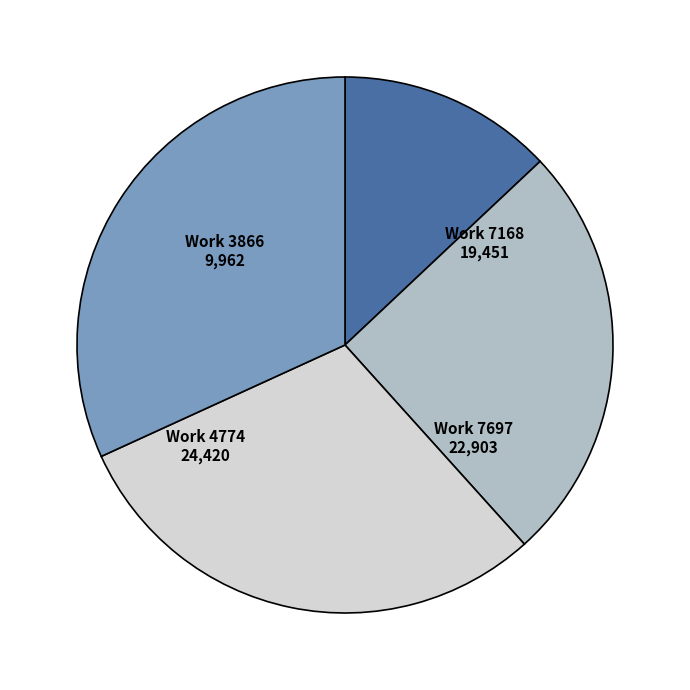

Is there a majority slice in this chart?

No